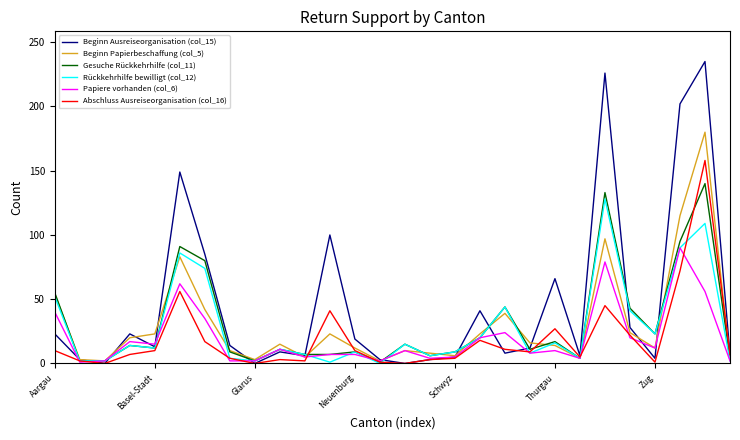

Which series has the largest total across all categories?

Beginn Ausreiseorganisation (col_15)